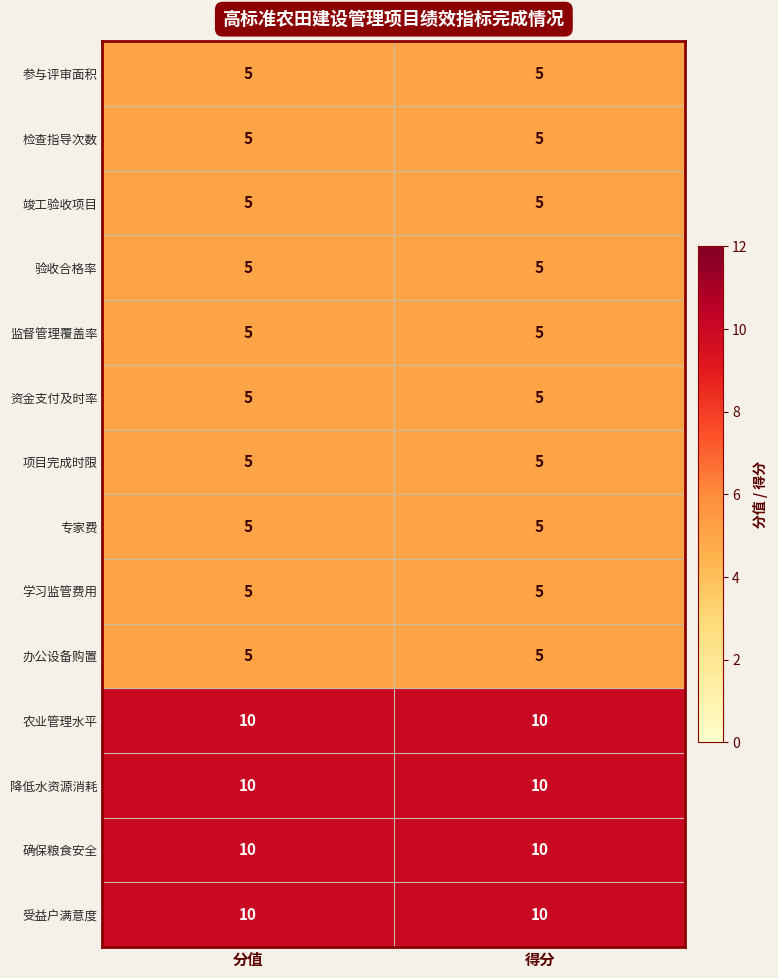

True or false: 监督管理覆盖率 has a value of 5 at 分值.

True